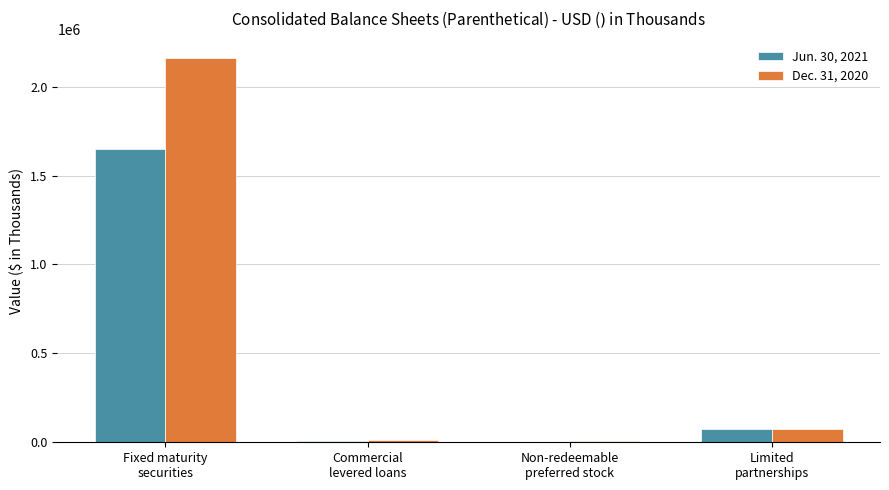

Between Fixed maturity
securities and Commercial
levered loans, which series saw the biggest shift?

Dec. 31, 2020